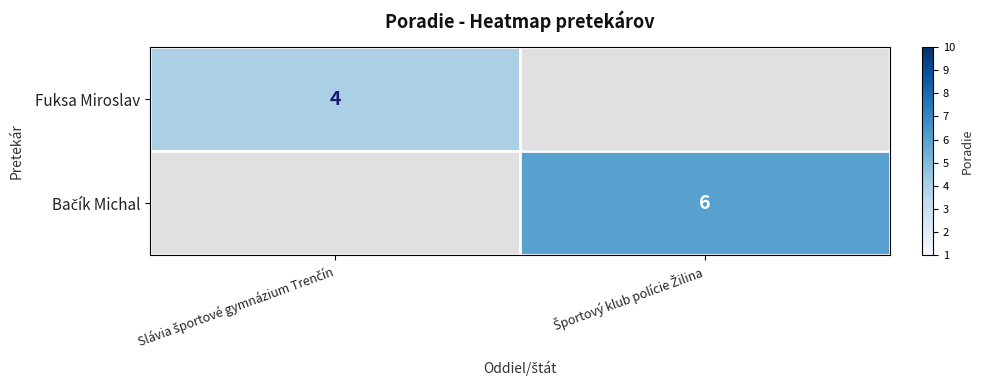

True or false: Fuksa Miroslav has a value of 5.5 at Slávia športové gymnázium Trenčín.

False